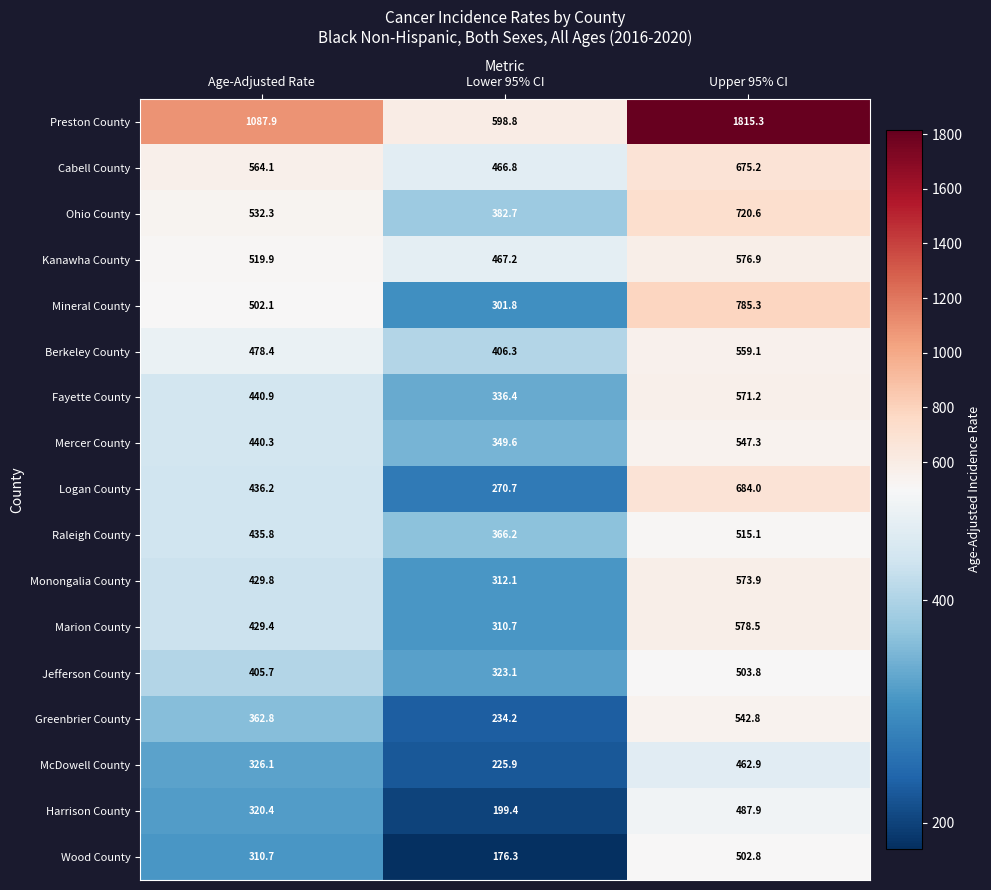

At which category does the chart reach its peak across all series?

Upper 95% CI